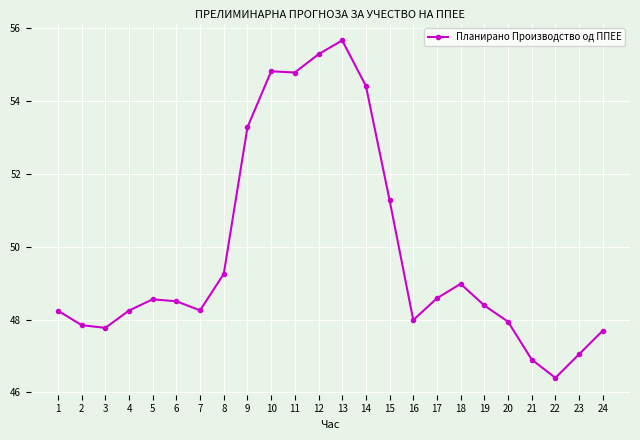

At which label is the value closest to 51?

15